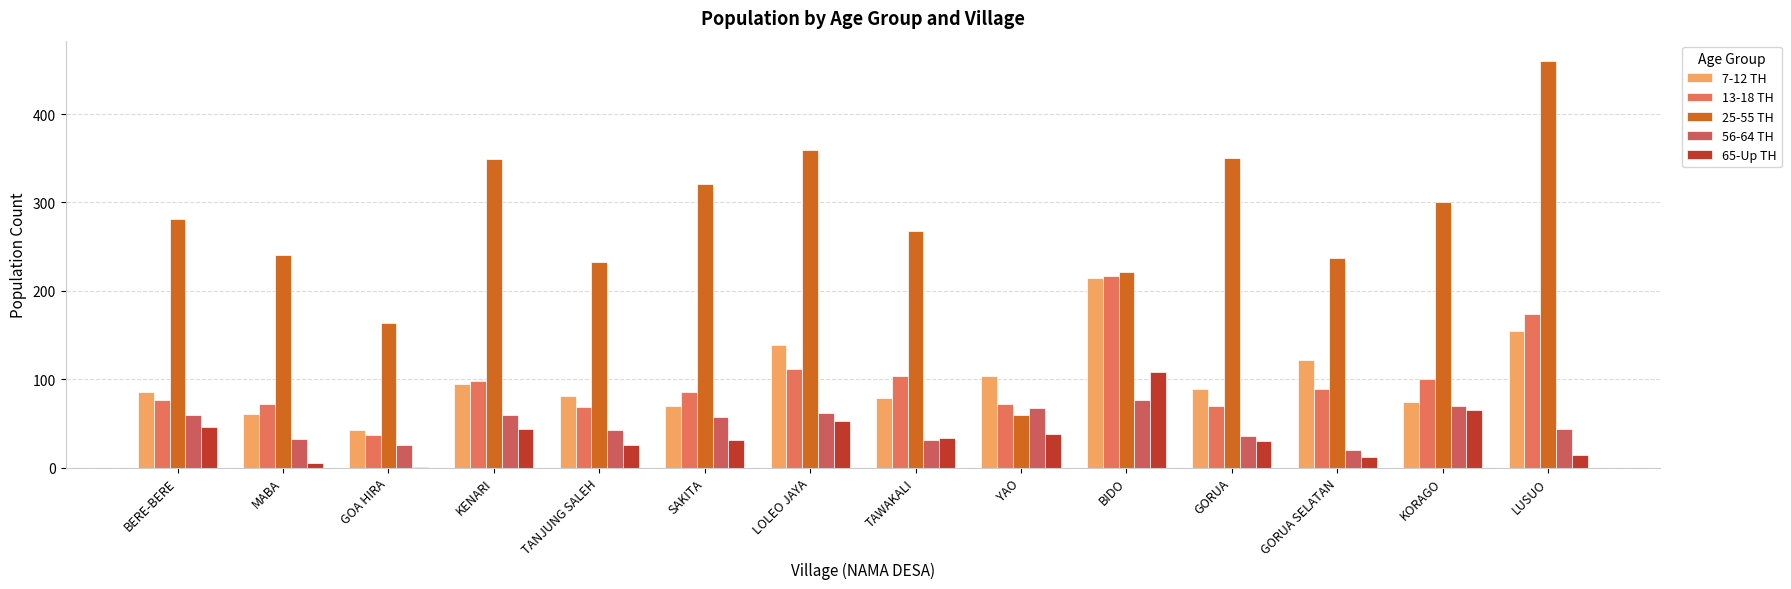

Is the value of 7-12 TH at MABA greater than the value of 65-Up TH at BIDO?

No